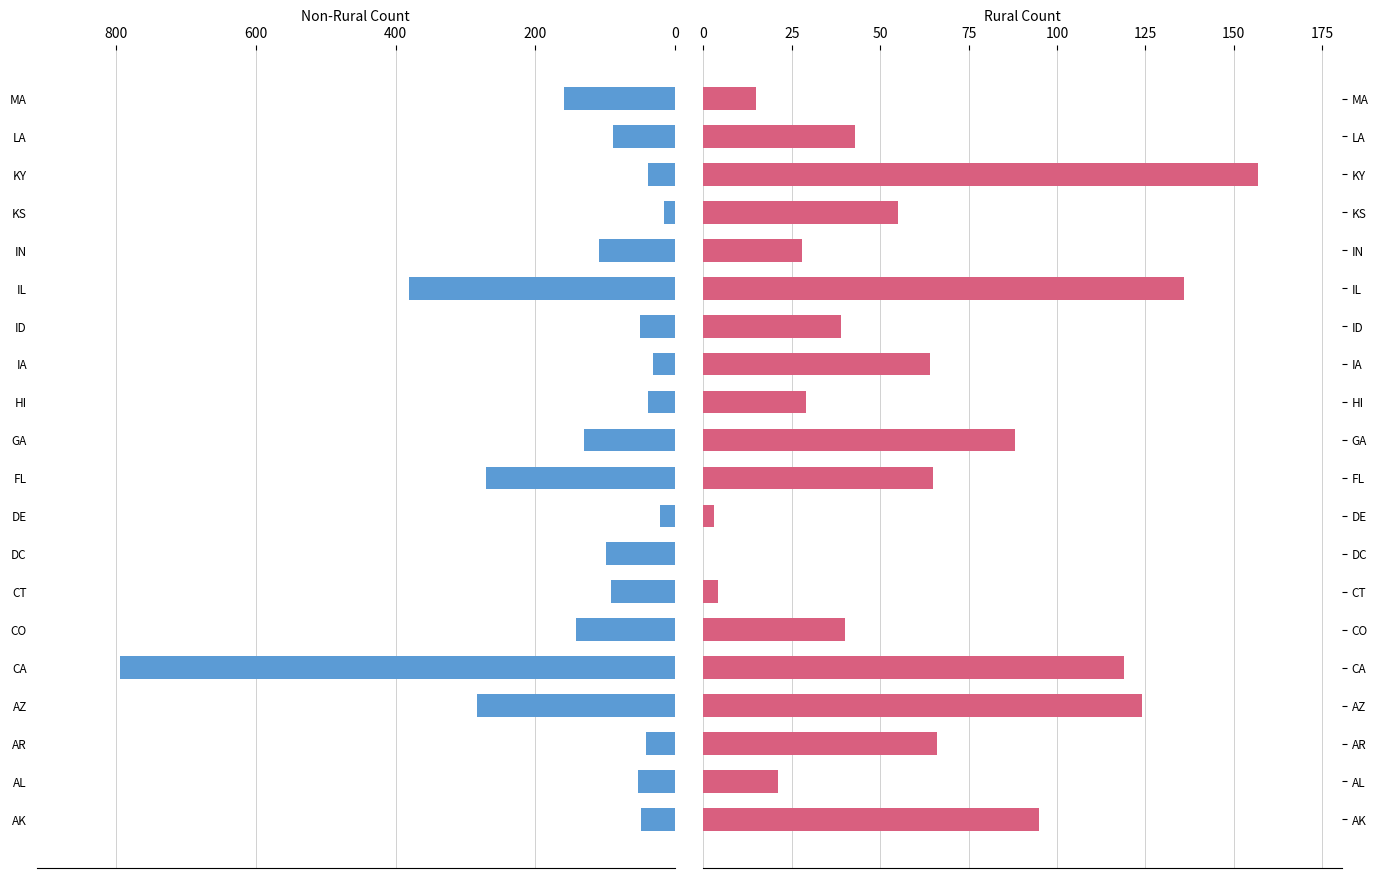

Reading left to right, transcribe all the data shown in this chart.

Non-Rural Count: 48	53	41	283	795	141	92	99	22	270	130	39	32	50	381	109	16	38	89	159
Rural Count: 95	21	66	124	119	40	4	0	3	65	88	29	64	39	136	28	55	157	43	15